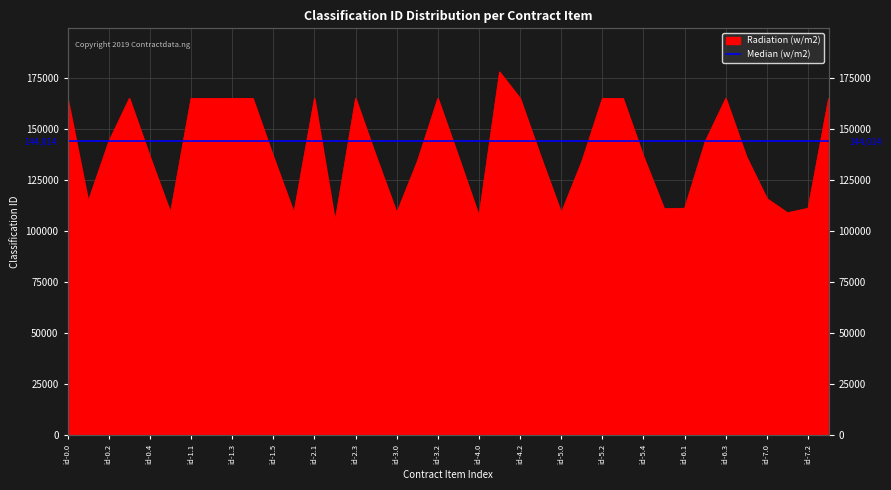

At which category does the data reach its first local peak?

id-0.3